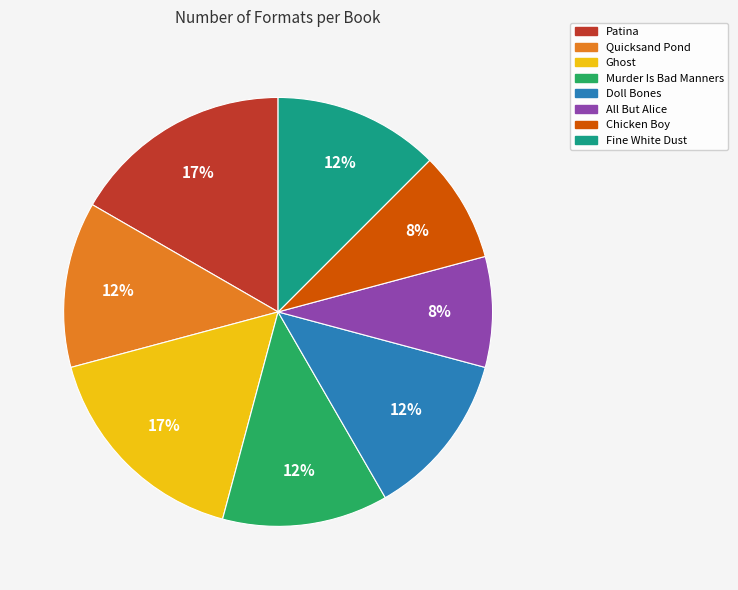

The Patina slice represents 10% of the pie. True or false?

False